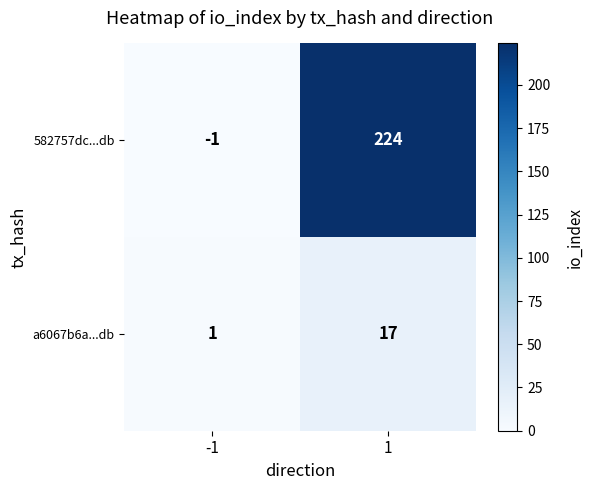

What is the difference between the maximum and minimum values in the 582757dc...db series?

225